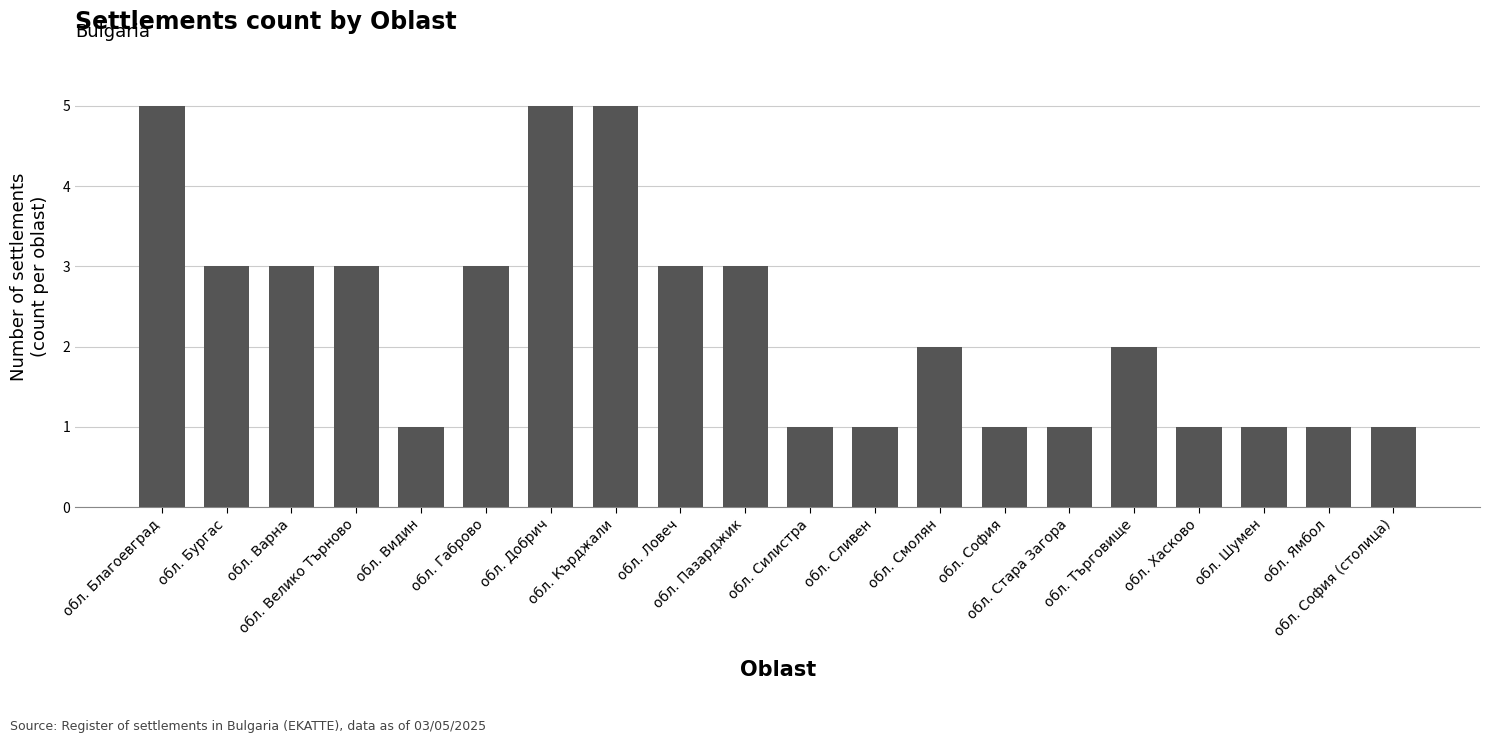

At which label does the data first exceed 2?

обл. Благоевград